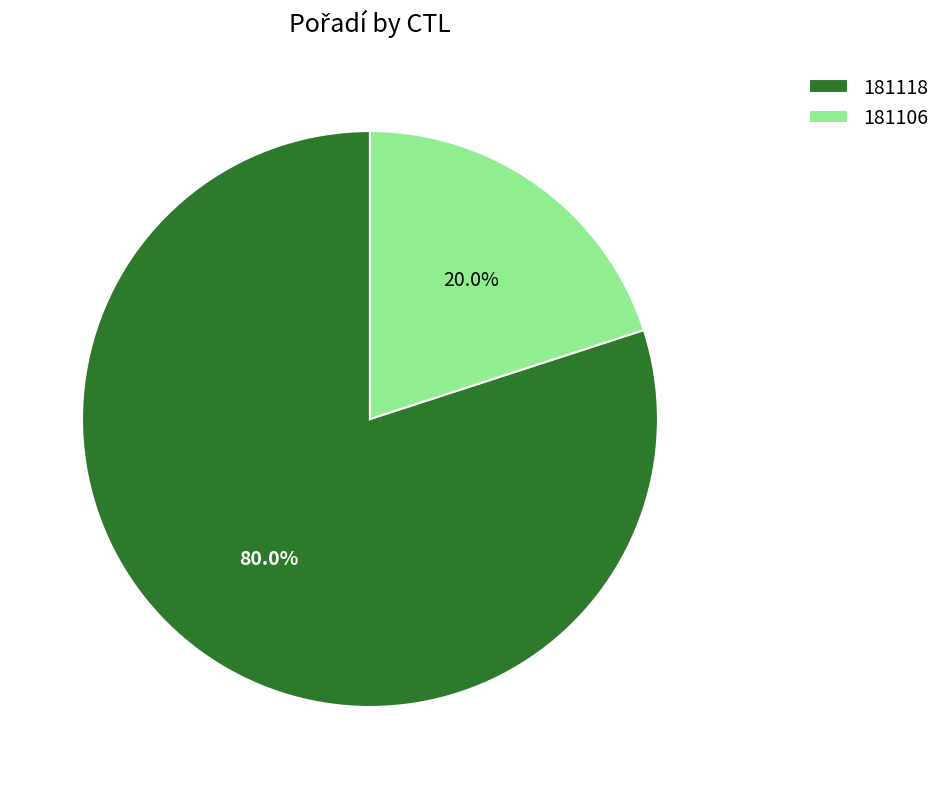

Which has a higher value, 181106 or 181118?

181118